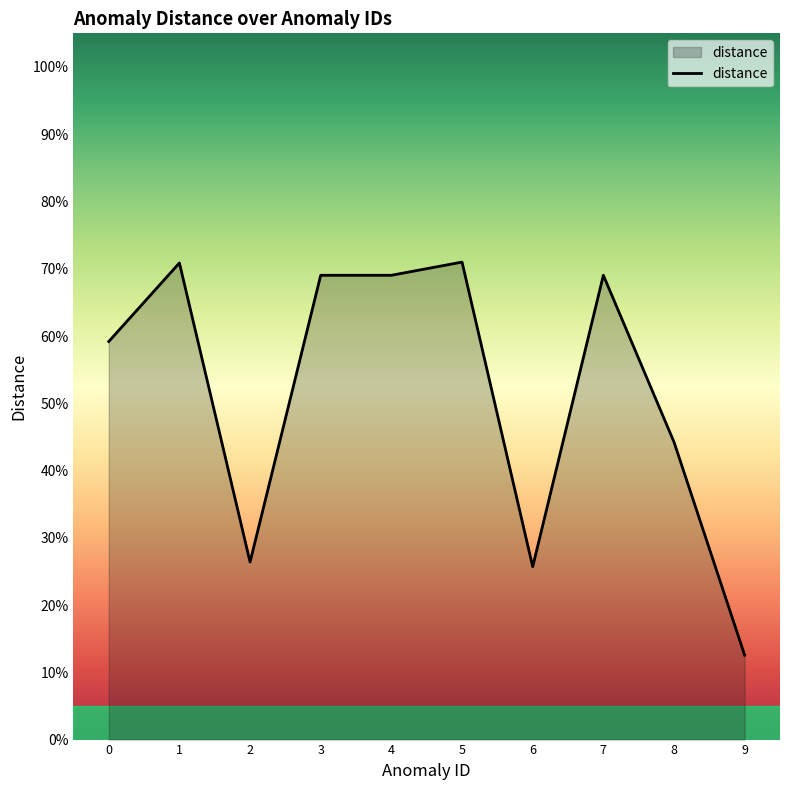

The value at 3 is 0.7. True or false?

True